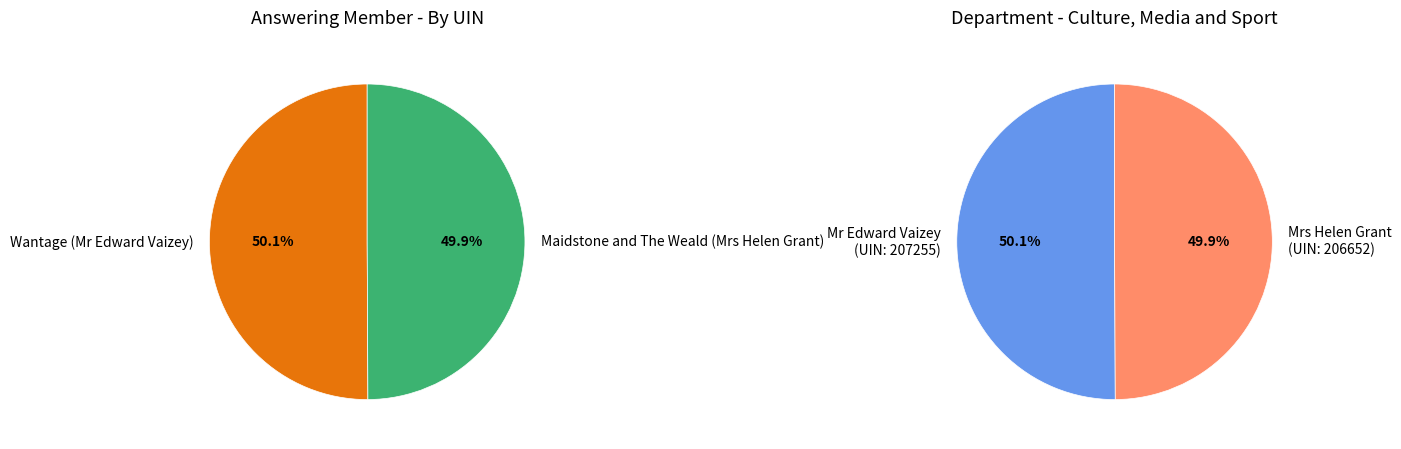

Which slice is the smallest?

Maidstone and The Weald (Mrs Helen Grant)